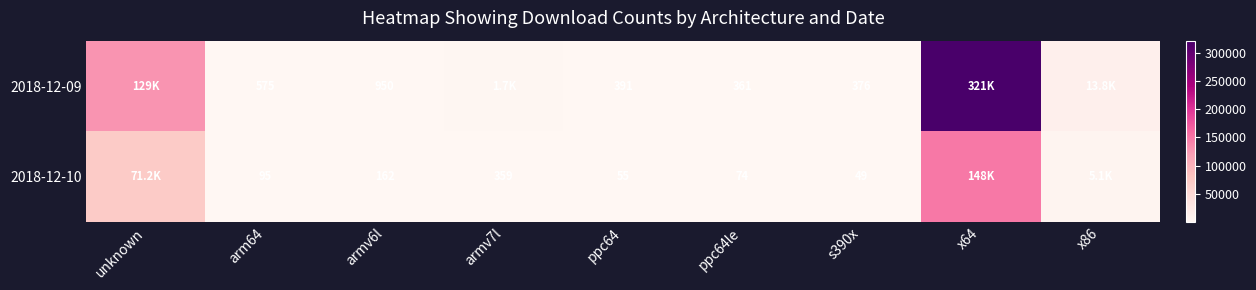

Between ppc64 and s390x, which series saw the biggest shift?

2018-12-09